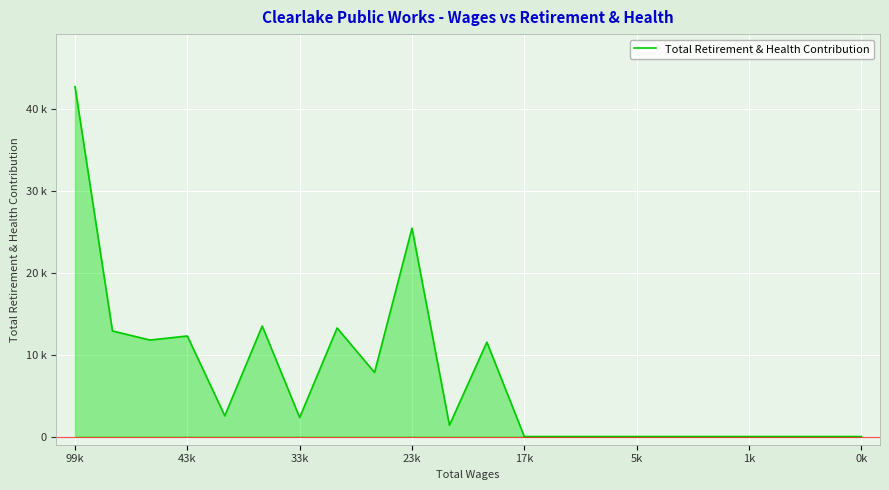

Is this an area chart (filled region under the line)?

Yes